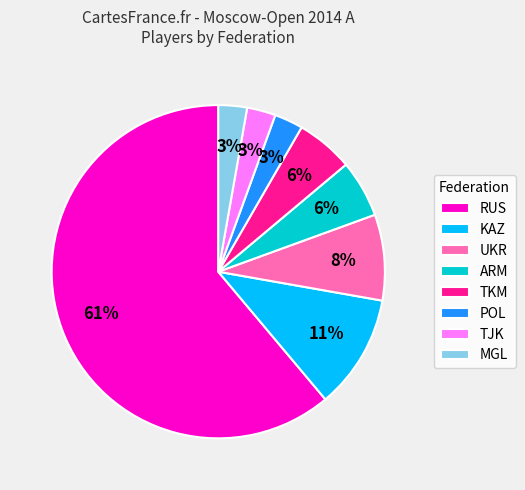

Between POL and RUS, which is larger?

RUS